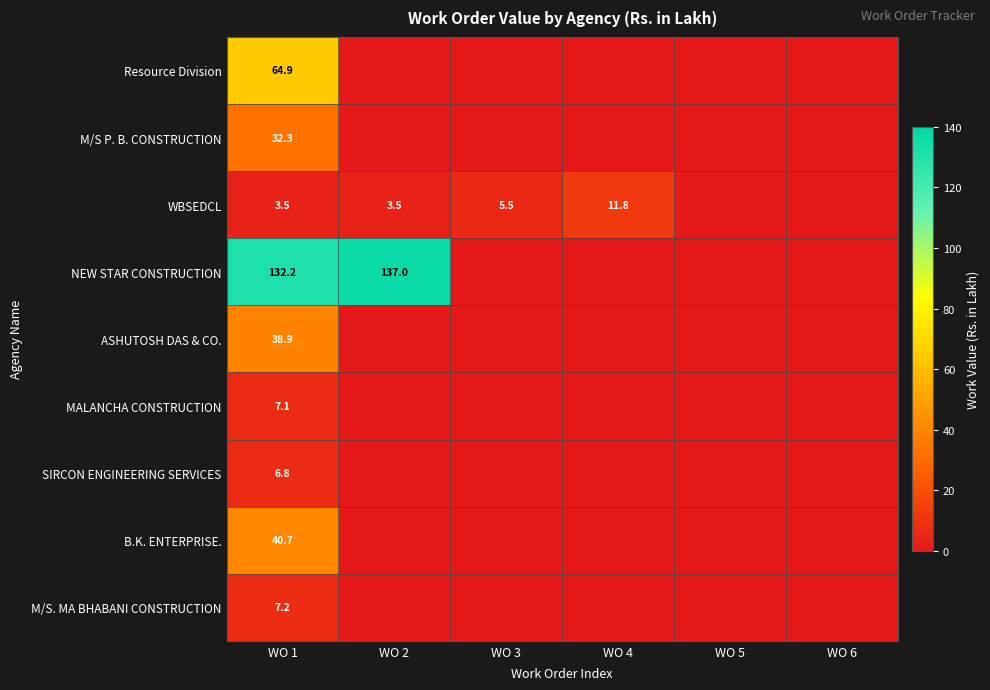

The B.K. ENTERPRISE. series shows 62.3 at WO 1. True or false?

False